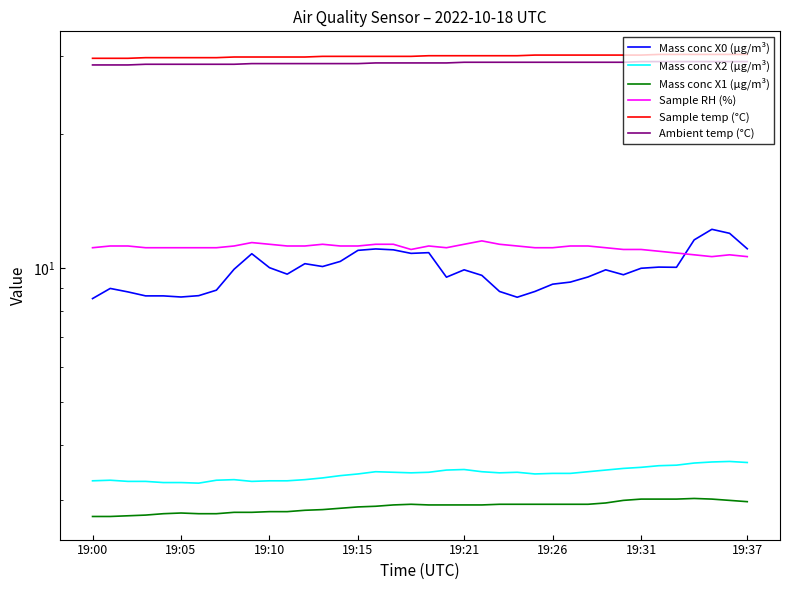

What is the average value of the Mass conc X2 (μg/m³) series?

3.4